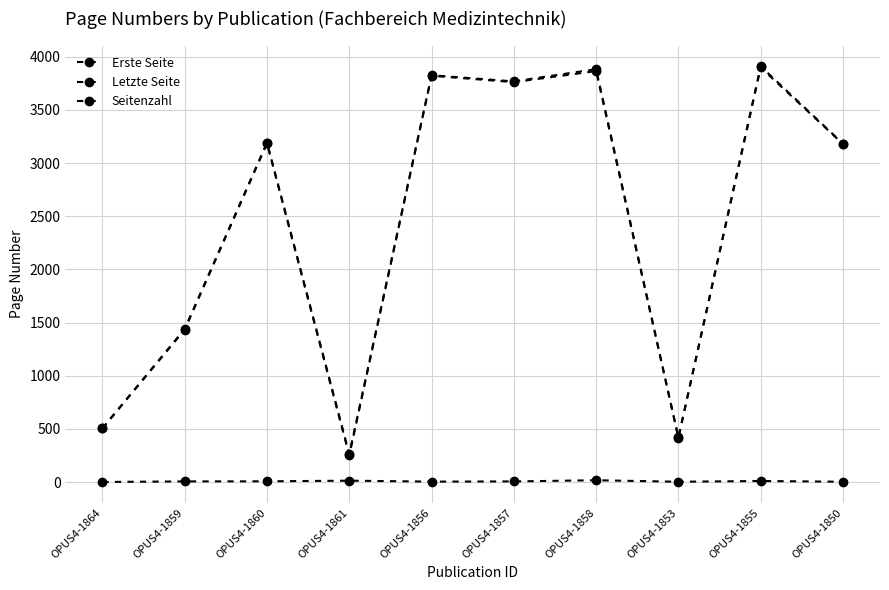

At which label does Seitenzahl first exceed 7?

OPUS4-1860